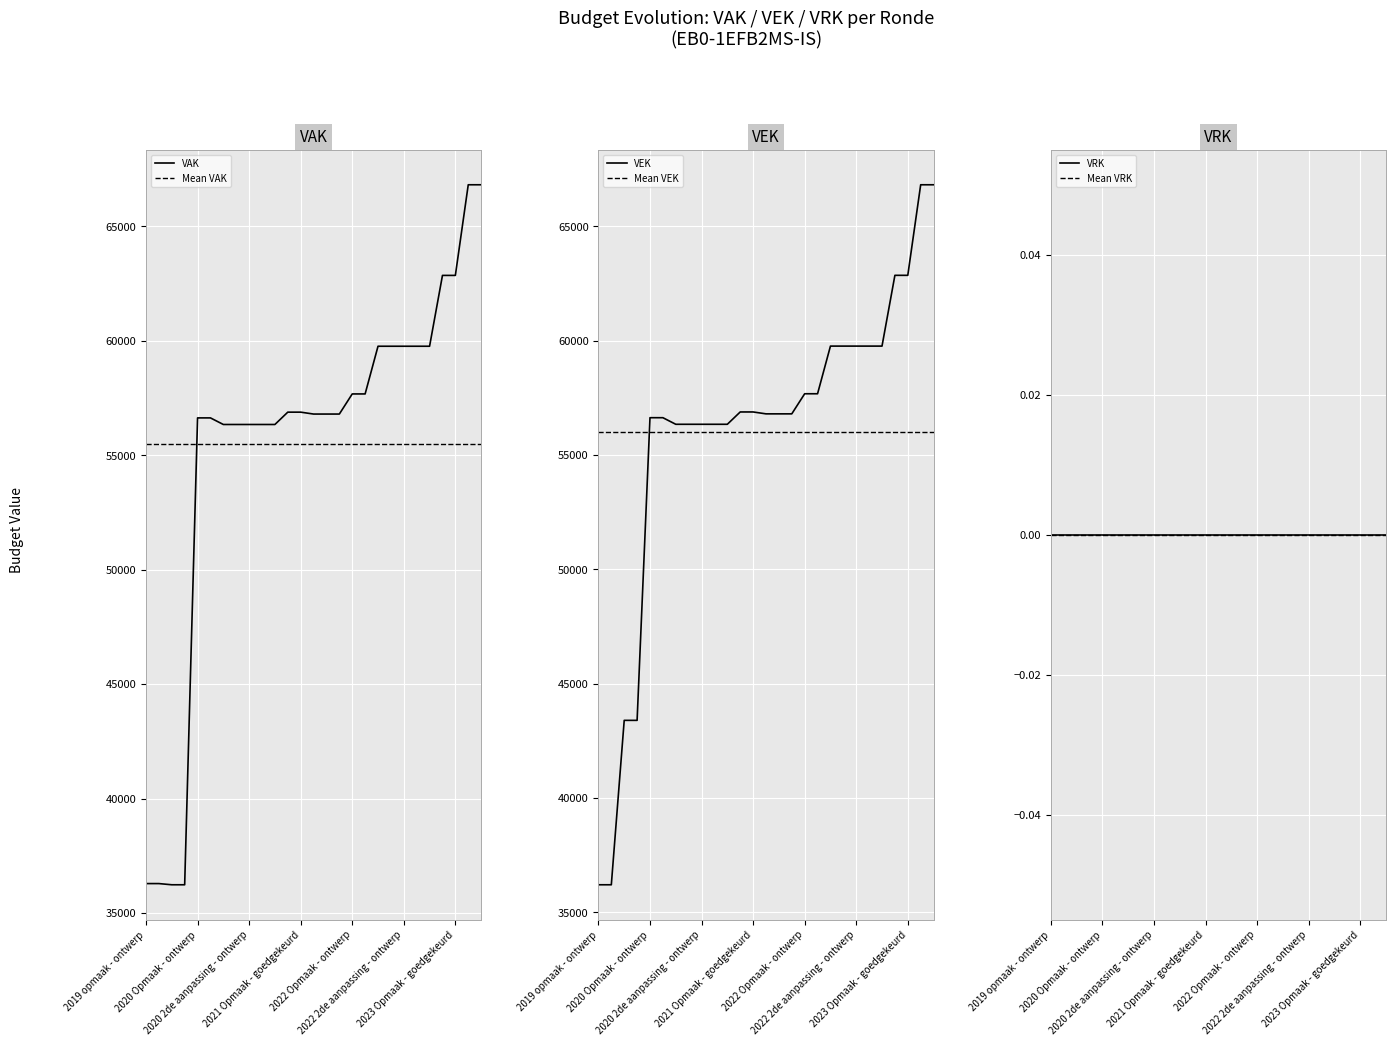

Is this an area chart (filled region under the line)?

No